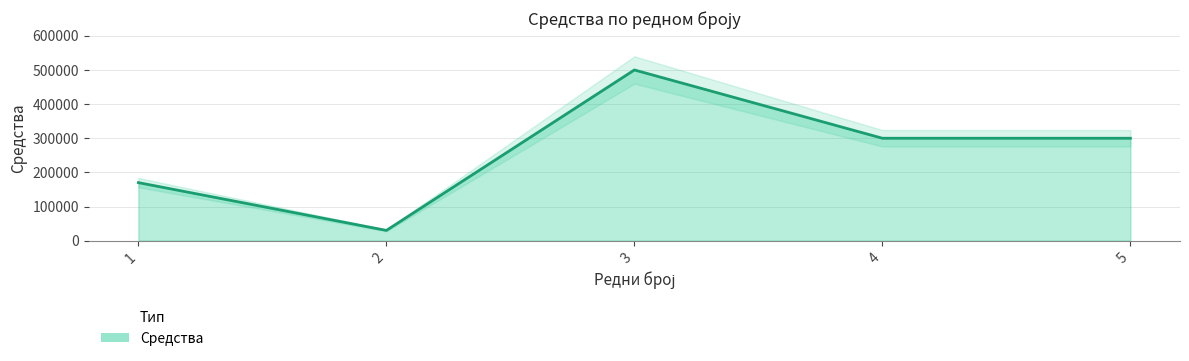

True or false: the data shows 300000 at 5.

True